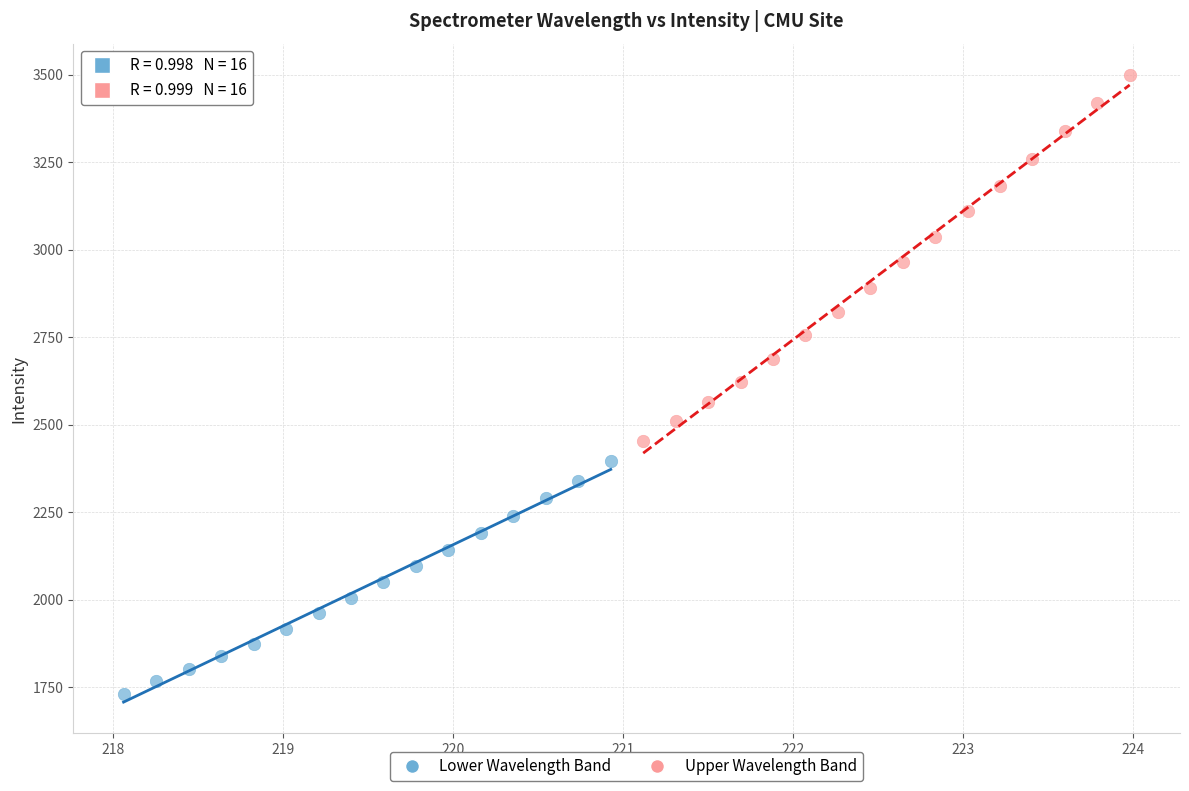

Which series contains the lowest Y value?

Lower Wavelength Band